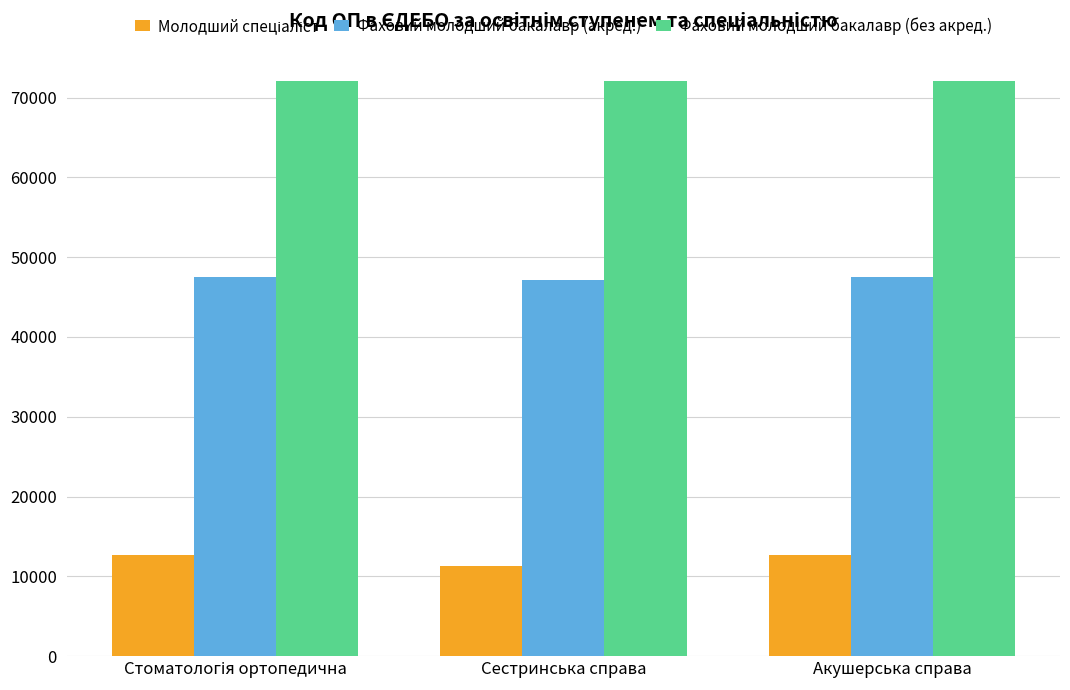

How many bars are there in total?

9